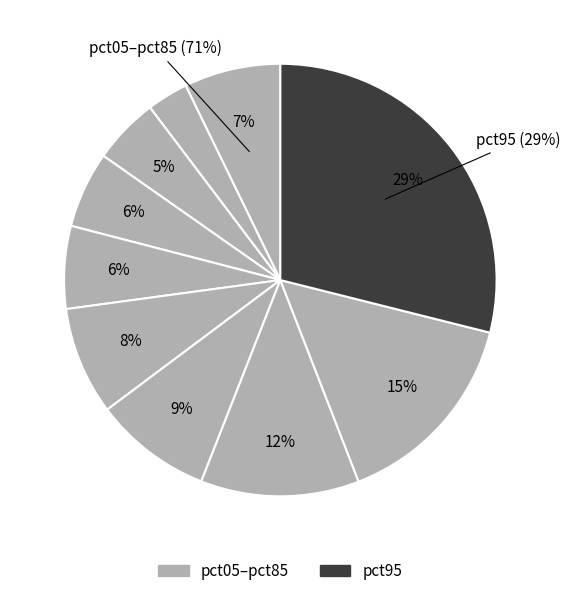

To the nearest percent, what portion does pct35 represent?

6%